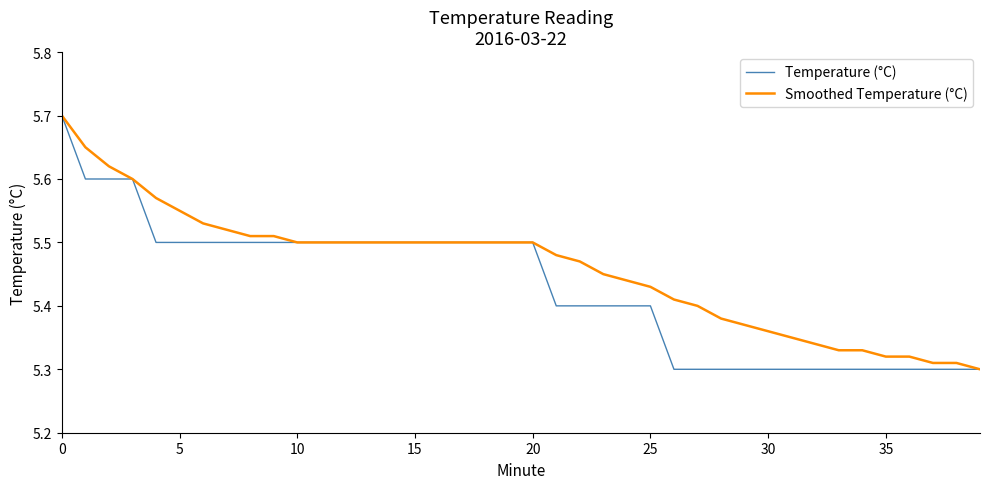

List the series in order of their overall mean, highest first.

Smoothed Temperature (°C), Temperature (°C)